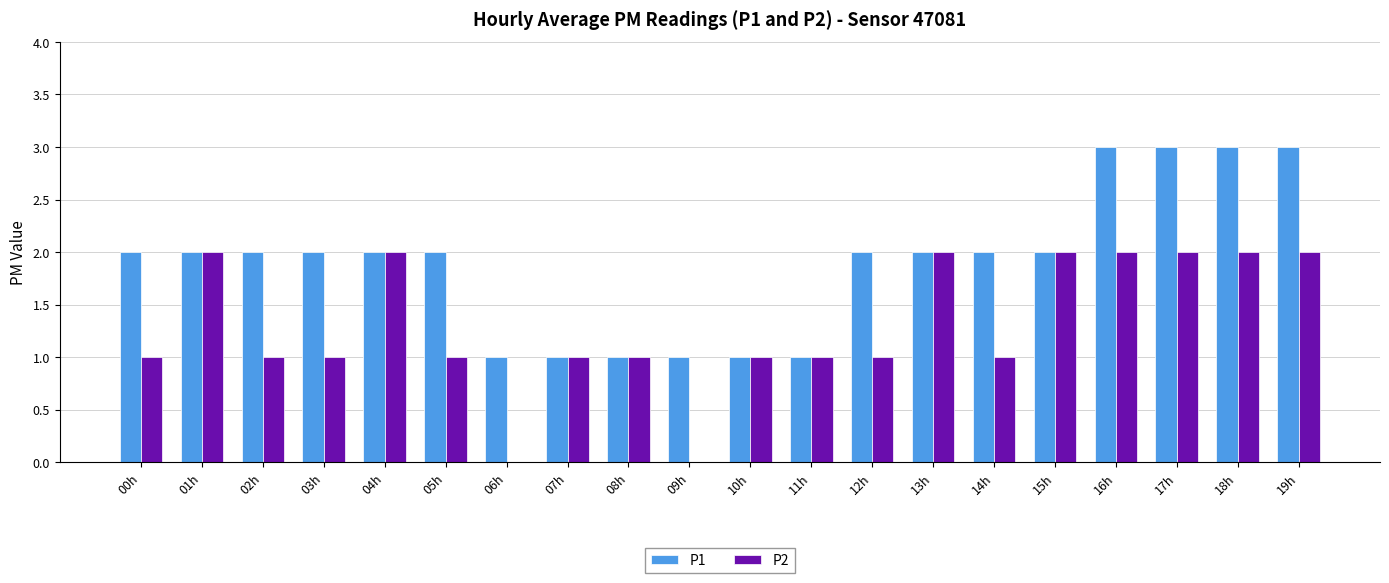

The P2 series shows 2 at 11h. True or false?

False